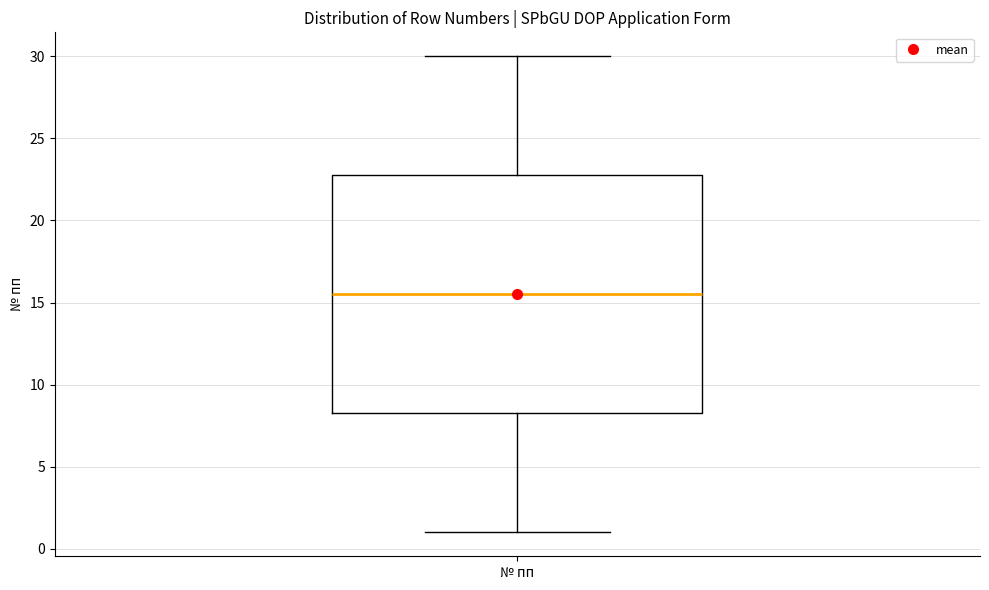

Transcribe this box plot: give where the median line is, the range the box spans, and where the two whiskers end, as read against the y-axis. The values are not printed on the chart, so give them approximately, as read against the axis.

median 15.5, box 8.5 to 23.0, whiskers 1.0 to 30.0